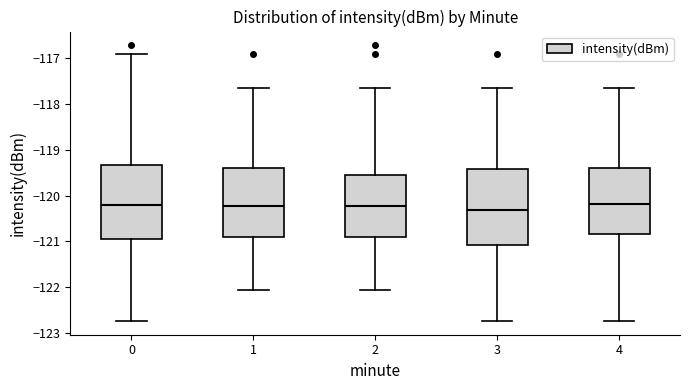

Reading left to right, read every box against the y-axis: the position of its median line, the range the box covers, and the ends of its whiskers. The values are not printed on the chart, so give them approximately, as read against the axis.

0: median -120.2, box -120.9 to -119.3, whiskers -122.7 to -116.9
1: median -120.2, box -120.9 to -119.4, whiskers -122.1 to -117.7
2: median -120.2, box -120.9 to -119.5, whiskers -122.1 to -117.7
3: median -120.3, box -121.1 to -119.4, whiskers -122.7 to -117.7
4: median -120.2, box -120.8 to -119.4, whiskers -122.7 to -117.7